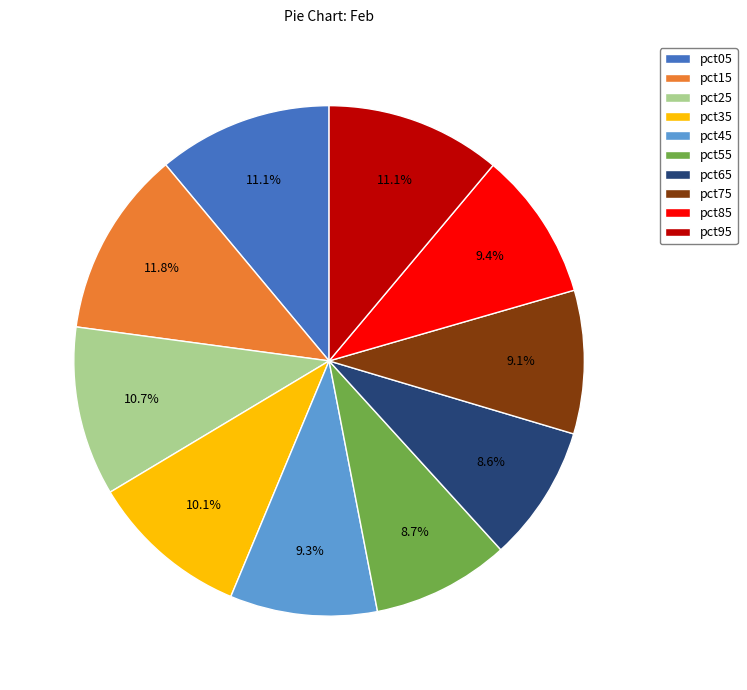

What is the ratio of the value at pct05 to the value at pct45?

1.2